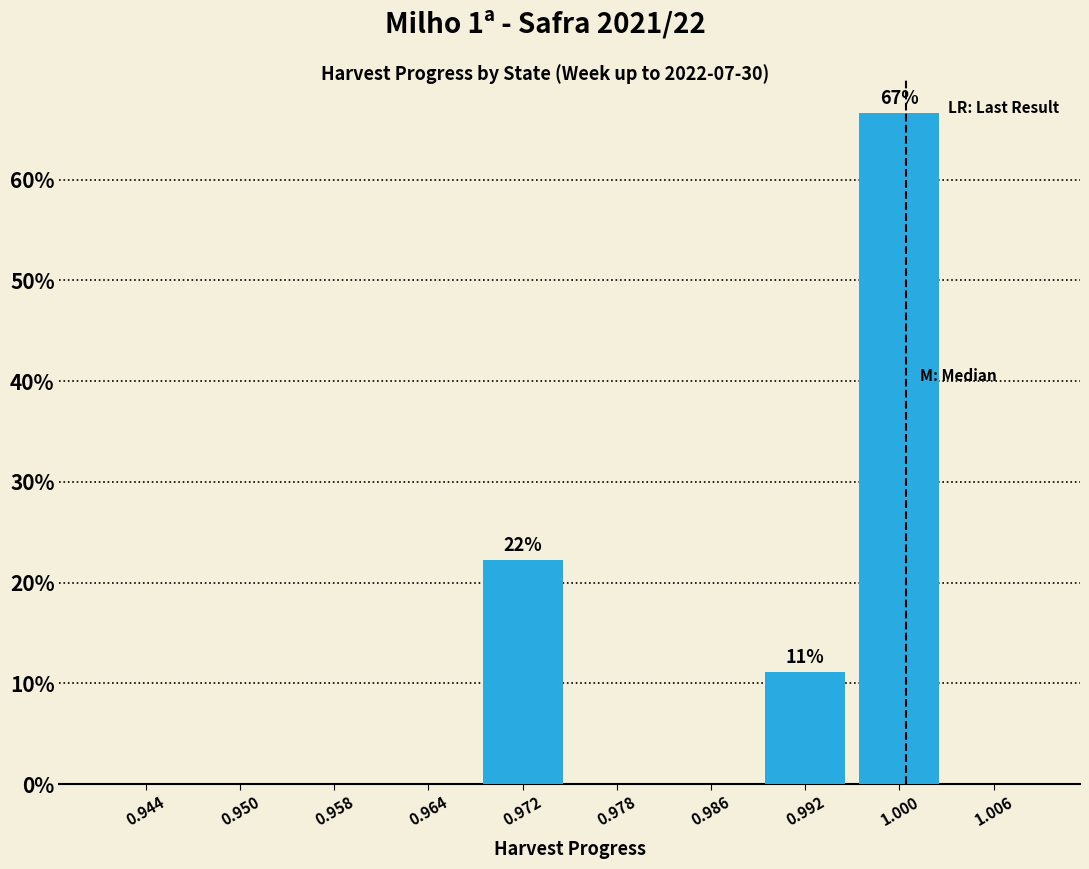

Over which range of the x-axis is the bar tallest?

0.996 to 1.003